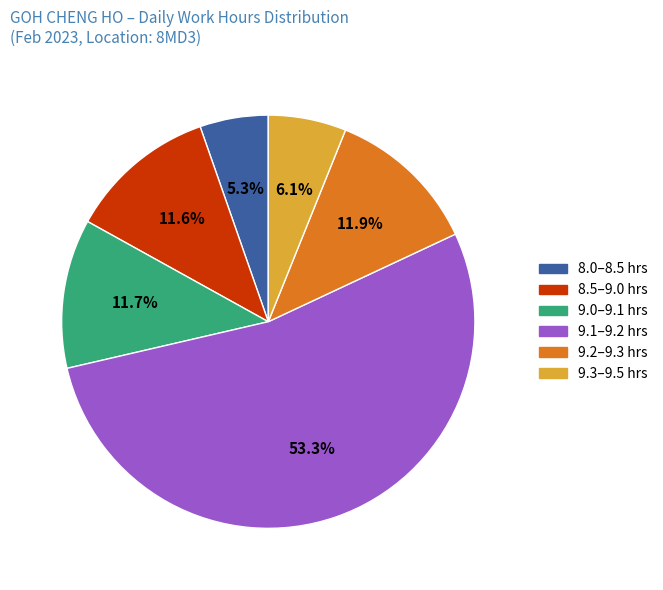

Approximately how many times larger is the value at 8.0–8.5 hrs compared to 9.2–9.3 hrs?

0.4